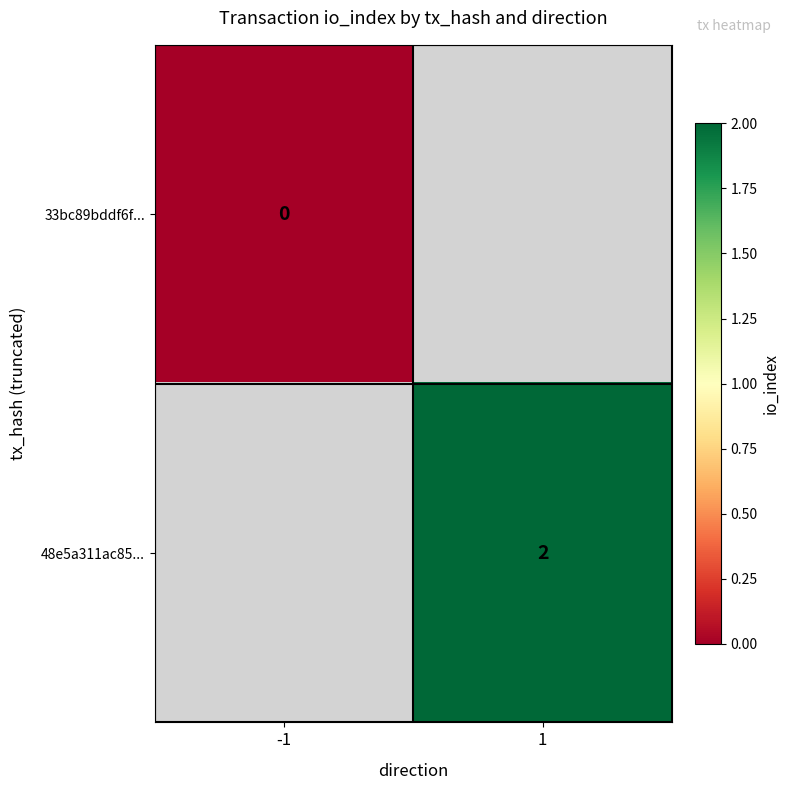

The value of 48e5a311ac85... at 1 is 2. True or false?

True